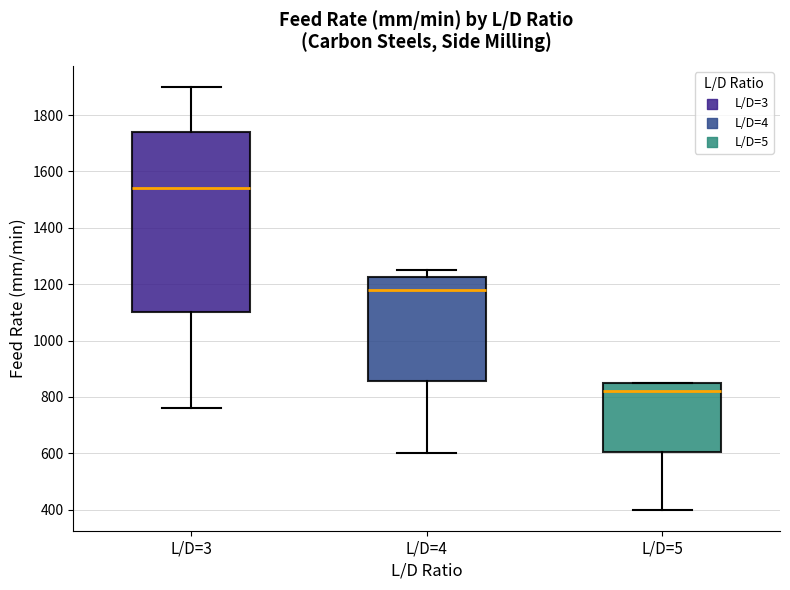

Where is the upper edge of the box for L/D=4 on the y-axis? The values are not printed on the chart, so give them approximately, as read against the axis.

1220